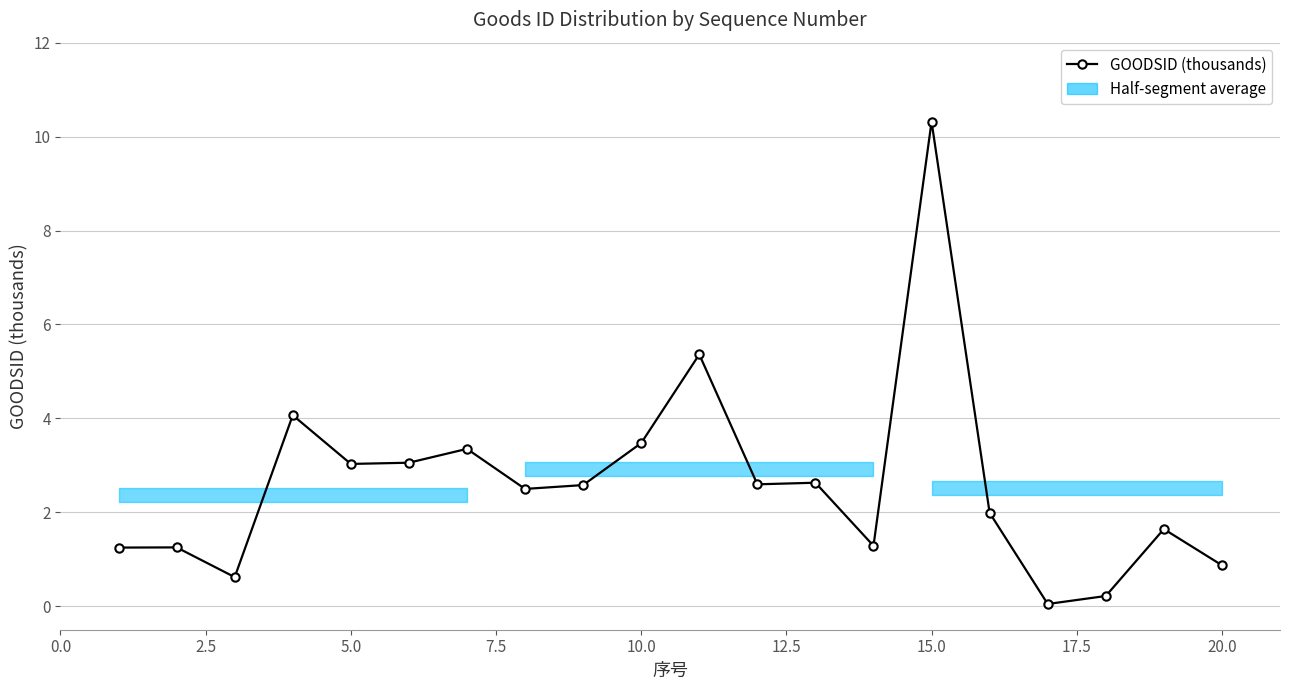

How many categories are shown in the chart?

20